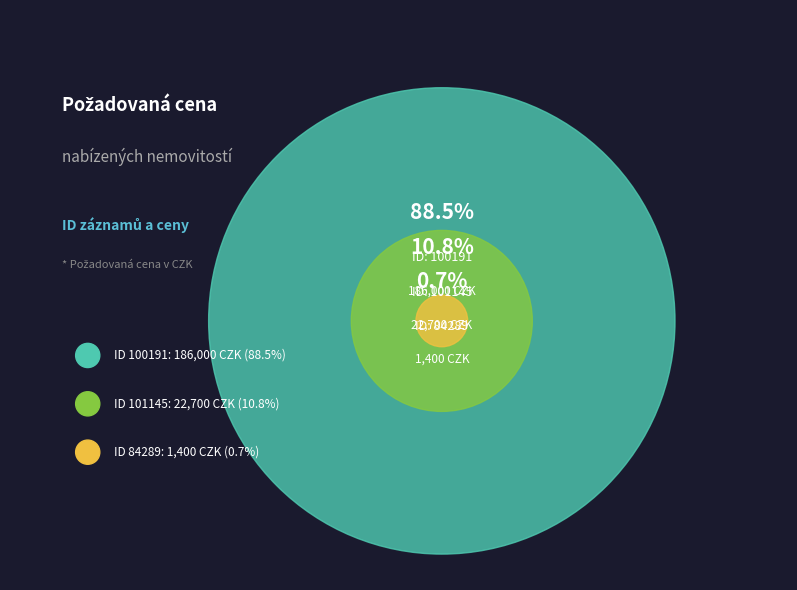

Does 84289 represent more than half of the total?

No